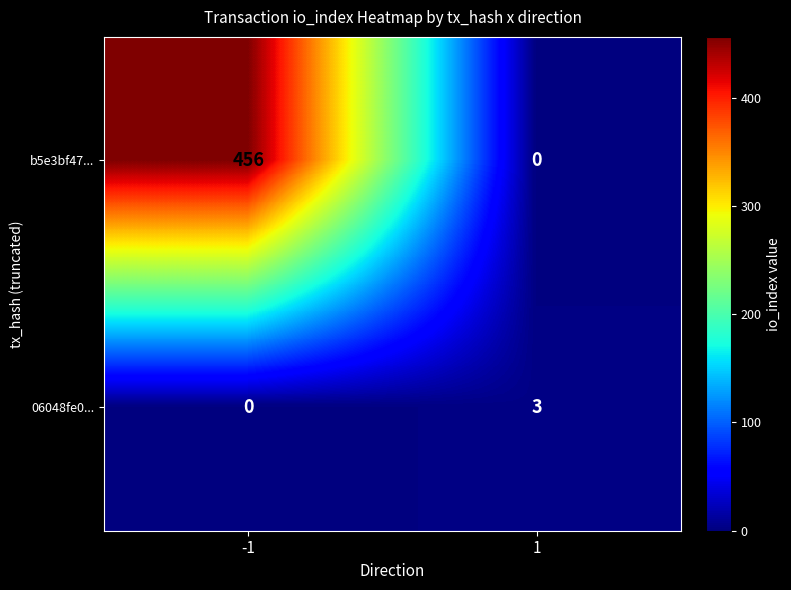

Rank the series by their average value, from highest to lowest.

b5e3bf47..., 06048fe0...